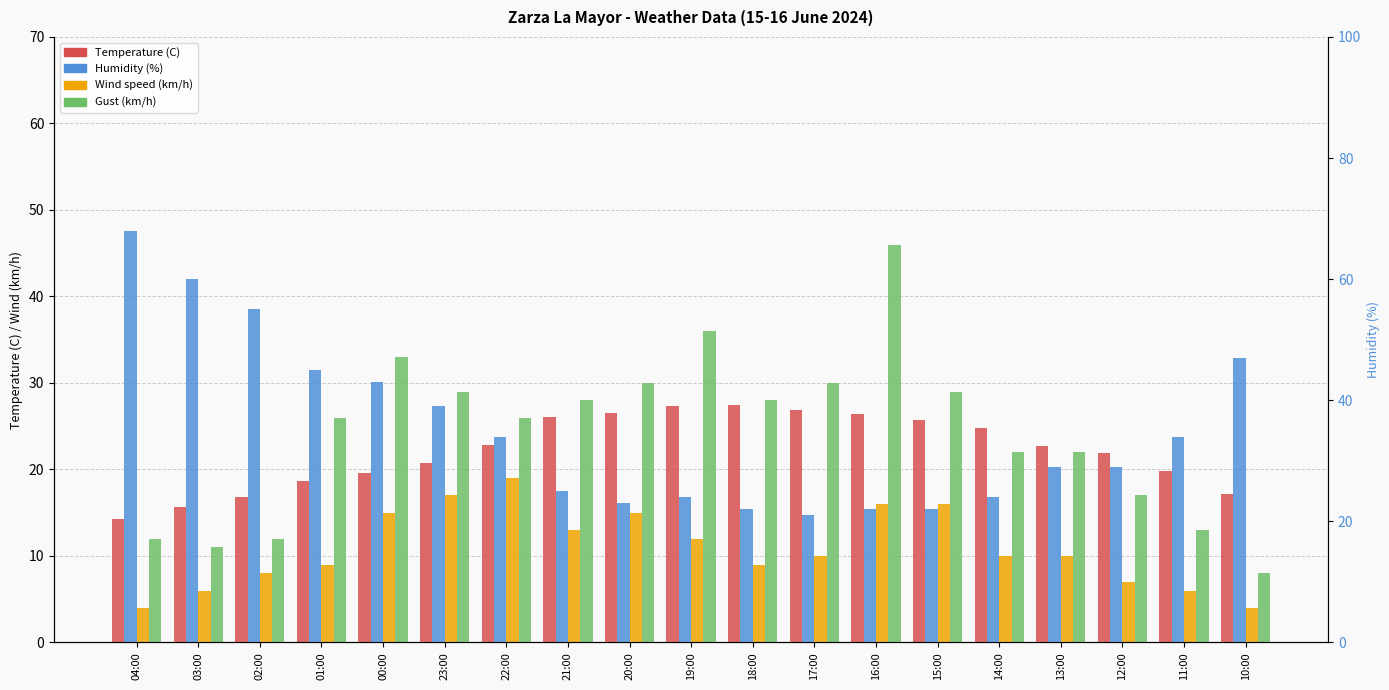

At which label does Humidity (%) reach its peak?

04:00